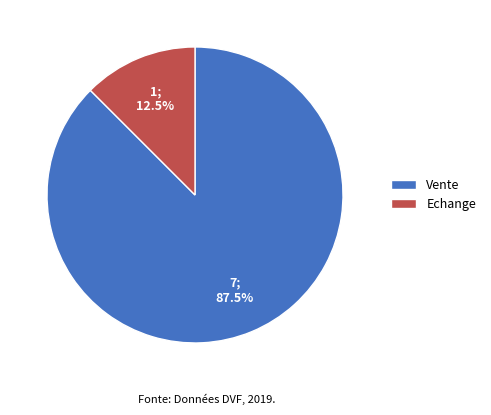

Combined, do Echange and Vente account for over 50%?

Yes